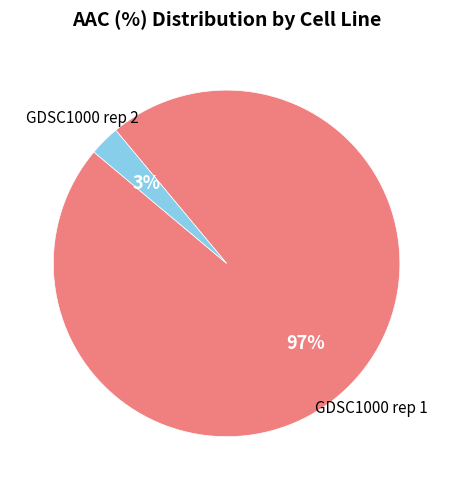

Which slice is the largest?

GDSC1000 rep 1